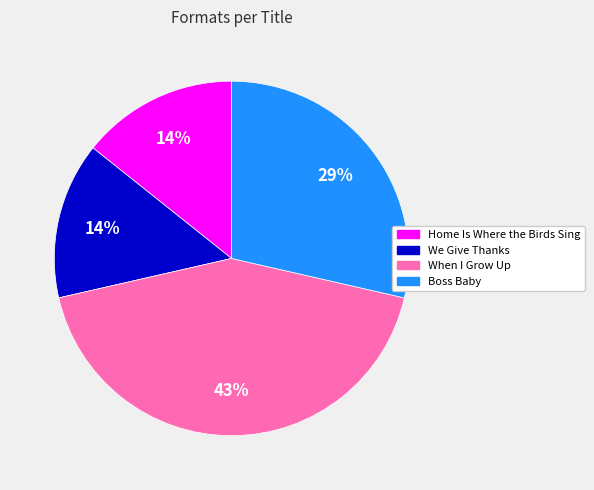

True or false: Boss Baby accounts for 29% of the total.

True